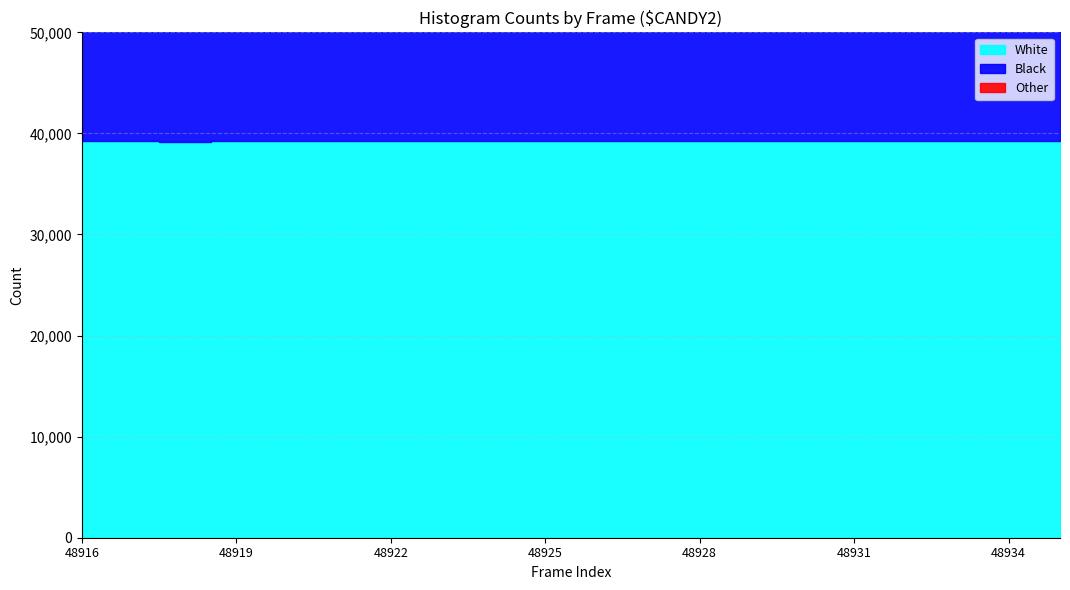

What is the difference between the highest and lowest values at 48918?

39176